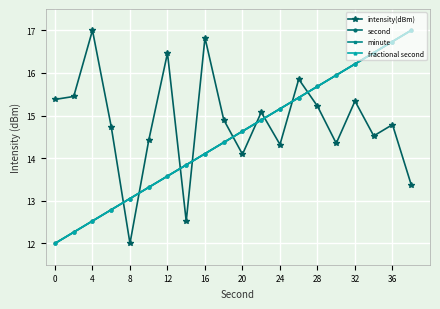

What is the value of the second point at the 5th from the left?

13.1